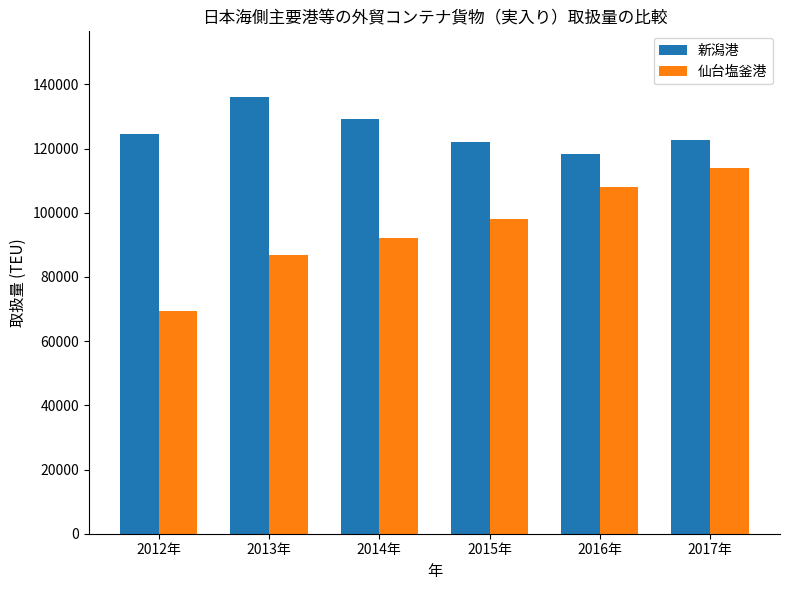

What is the label of the 2nd bar from the left?

2013年